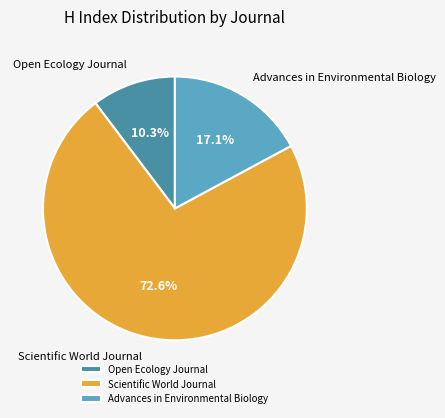

Is the sum of Scientific World Journal and Advances in Environmental Biology greater than half?

Yes